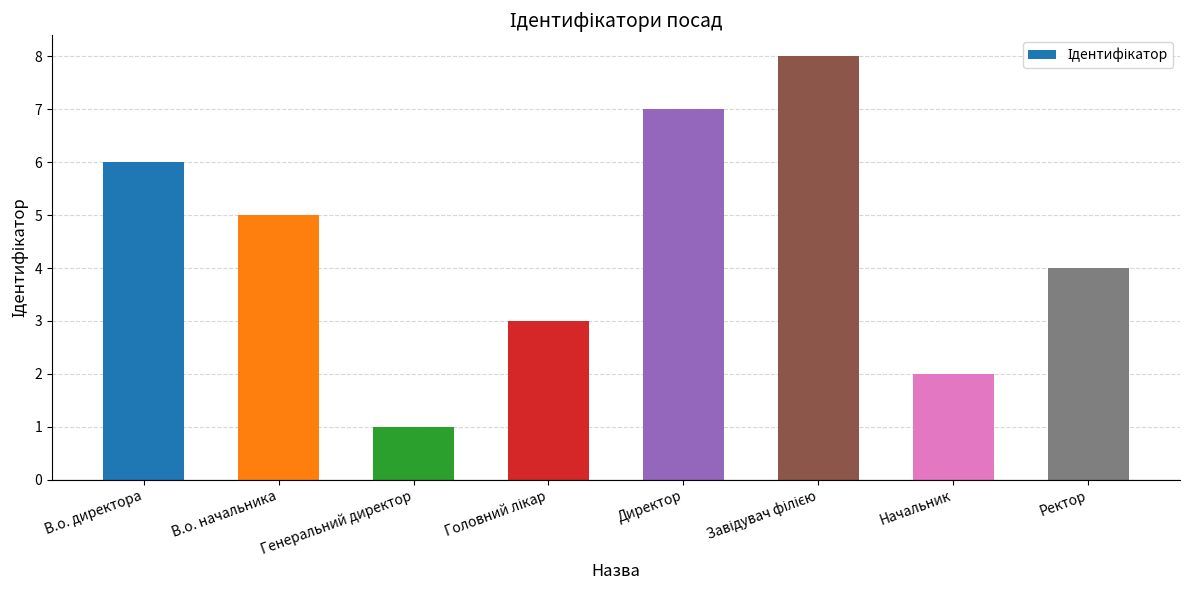

What is the maximum value shown in the chart?

8